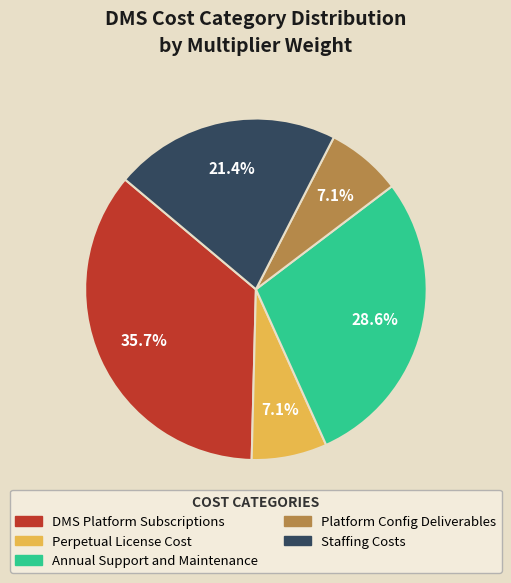

Is Platform Config Deliverables the majority of the pie?

No